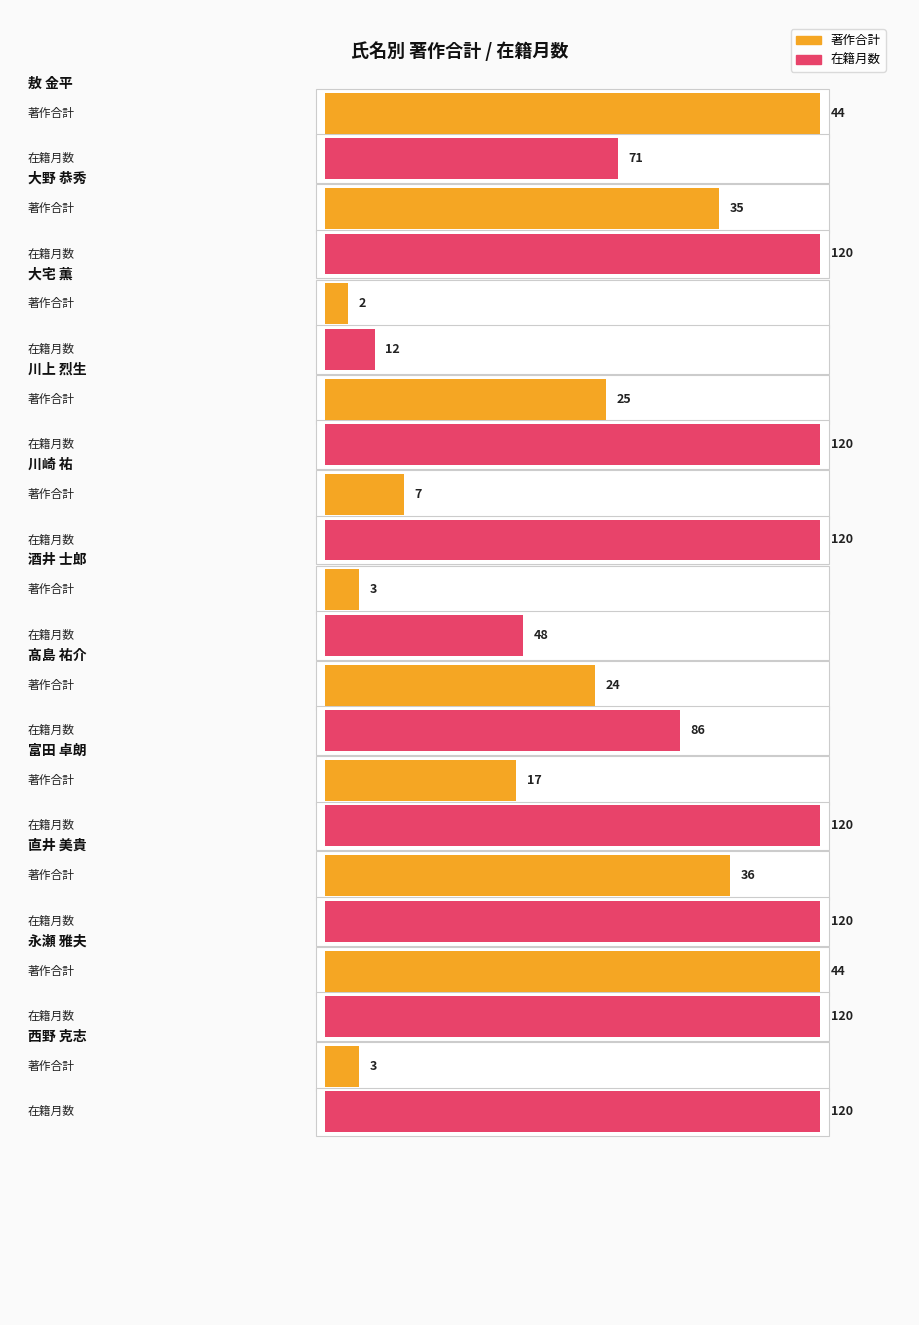

Reading left to right, extract all data points from this chart.

著作合計: 44	35	2	25	7	3	24	17	36	44	3
在籍月数: 71	120	12	120	120	48	86	120	120	120	120